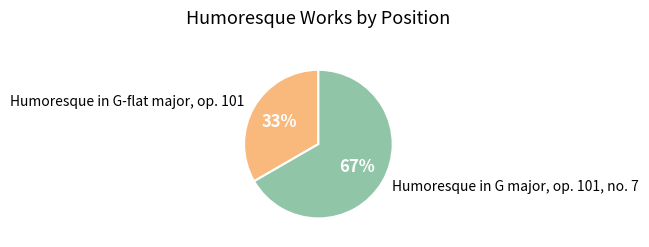

Does any single category account for the majority?

Yes